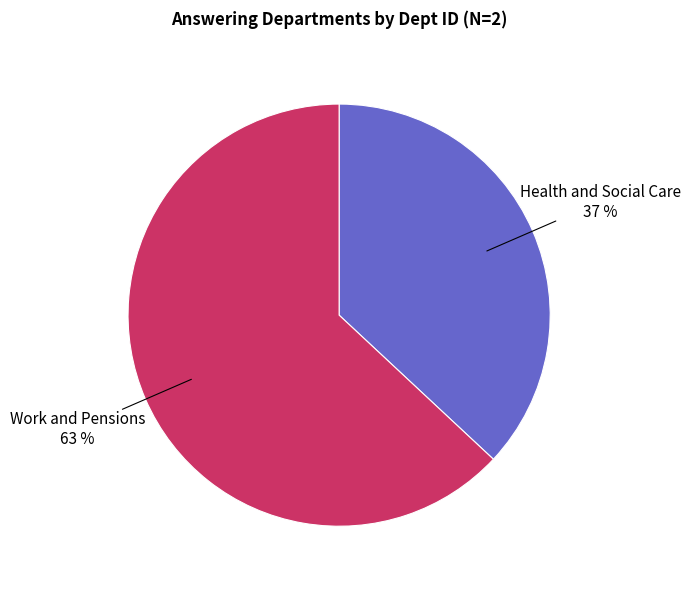

Approximately how many times larger is the value at Health and Social Care compared to Work and Pensions?

0.6